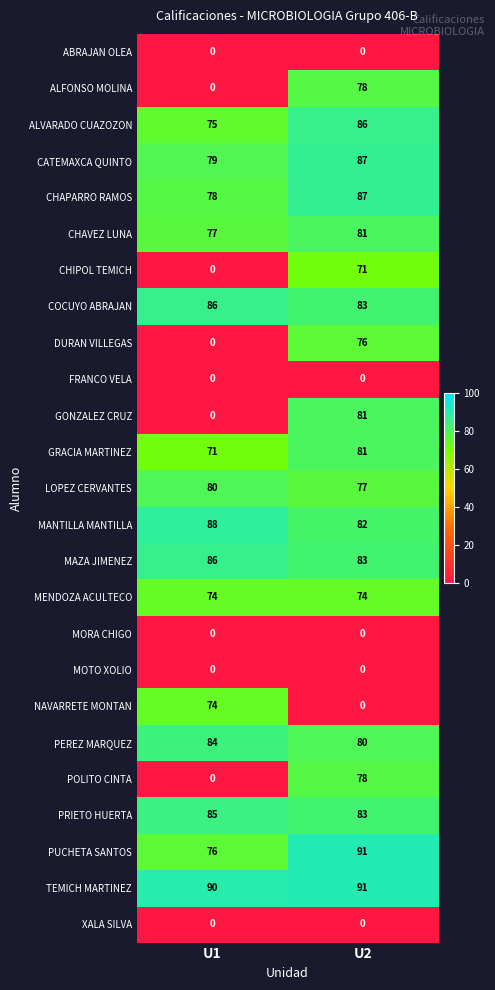

What is the difference between the highest and lowest values at U2?

91